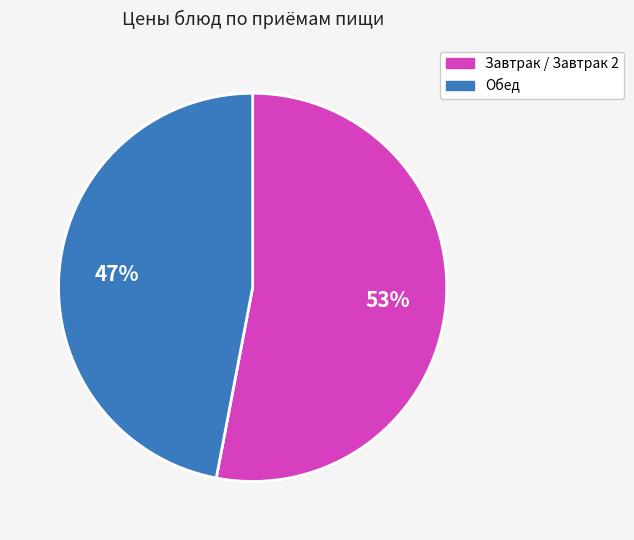

Is there a majority slice in this chart?

Yes